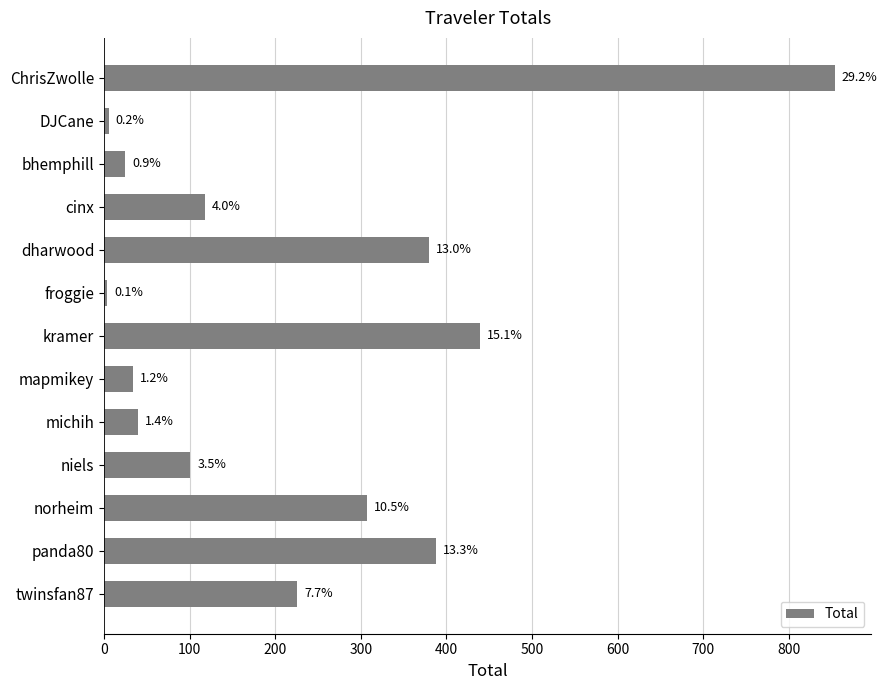

Are the bars horizontal?

Yes